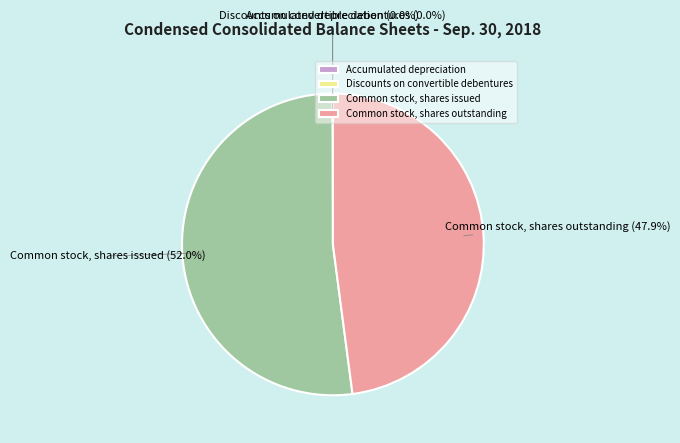

Does any single category account for the majority?

Yes